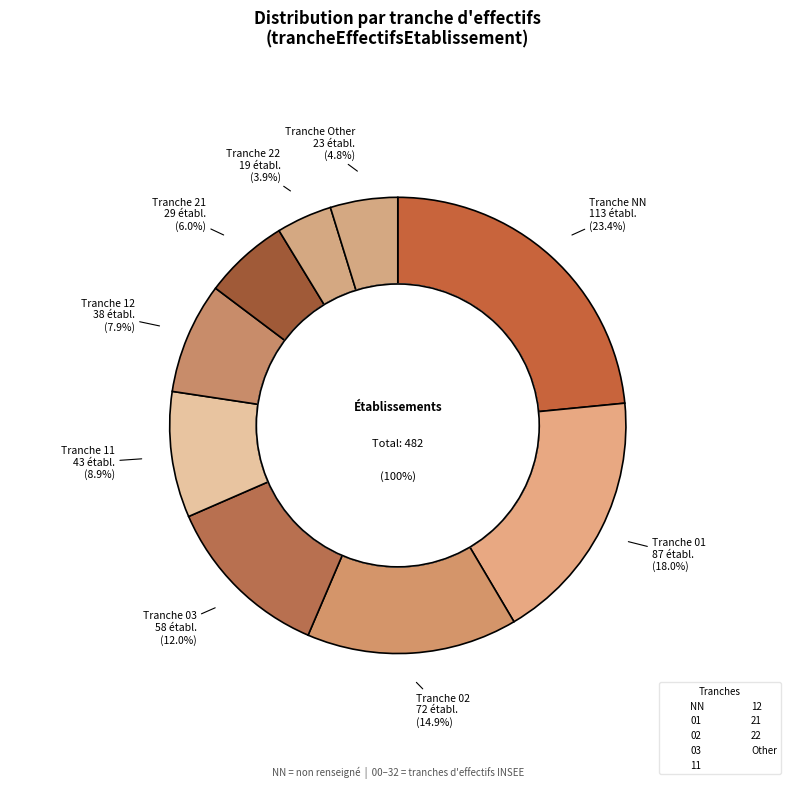

Approximately how many times larger is the value at 11 compared to 21?

1.5